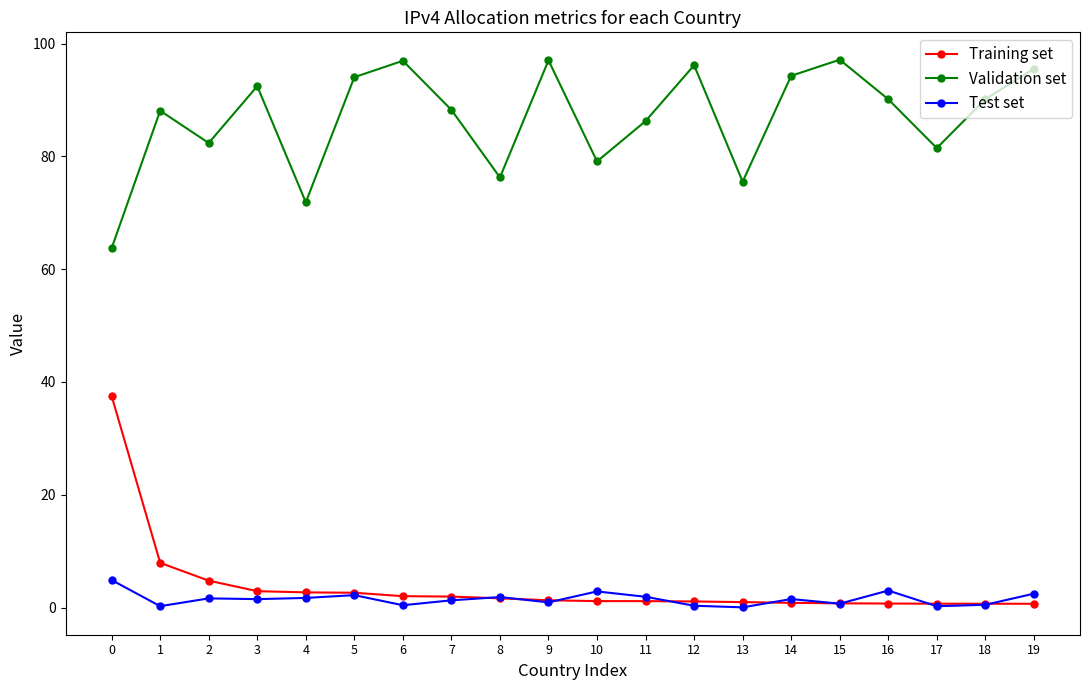

True or false: Training set and Validation set cross at least once.

False